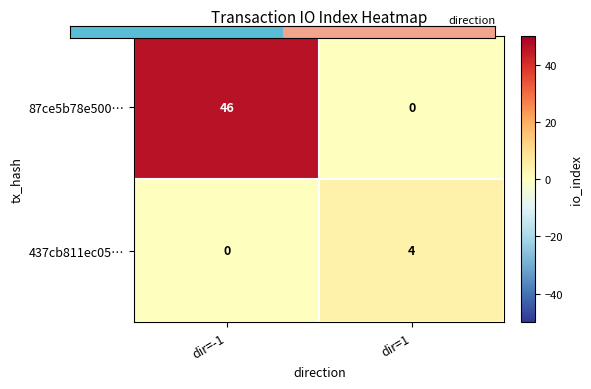

At how many categories does at least one series exceed 1?

2